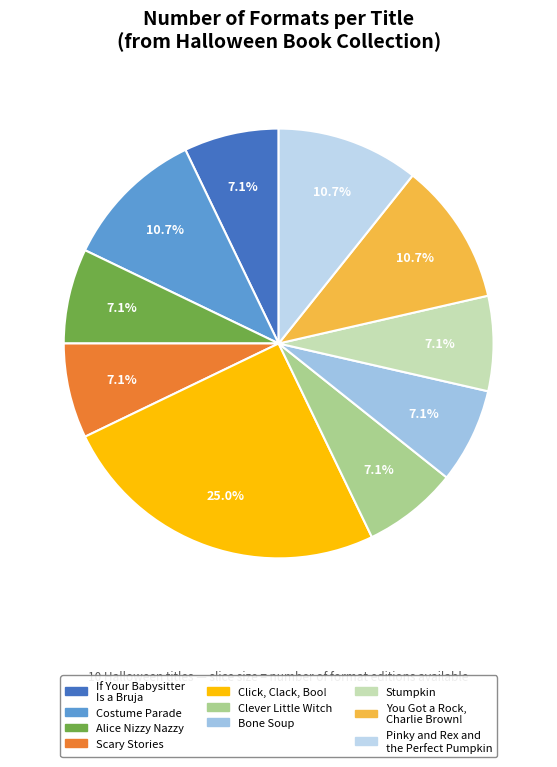

Rank the categories by value from highest to lowest.

Click, Clack, Boo!, Costume Parade, You Got a Rock,
Charlie Brown!, Pinky and Rex and
the Perfect Pumpkin, If Your Babysitter
Is a Bruja, Alice Nizzy Nazzy, Scary Stories, Clever Little Witch, Bone Soup, Stumpkin